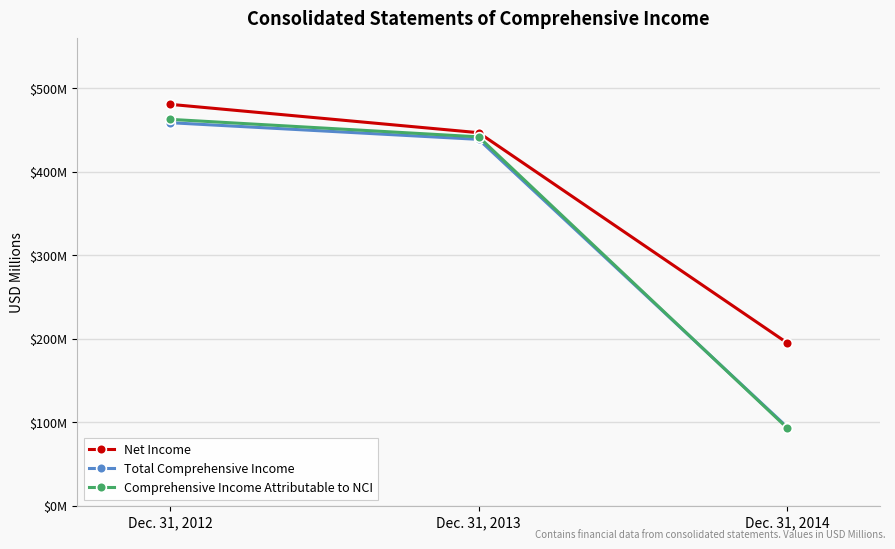

Reading left to right, list all the values displayed in this chart.

Net Income: Dec. 31, 2012=481	Dec. 31, 2013=447	Dec. 31, 2014=195
Total Comprehensive Income: Dec. 31, 2012=459	Dec. 31, 2013=439	Dec. 31, 2014=94
Comprehensive Income Attributable to NCI: Dec. 31, 2012=463	Dec. 31, 2013=442	Dec. 31, 2014=93